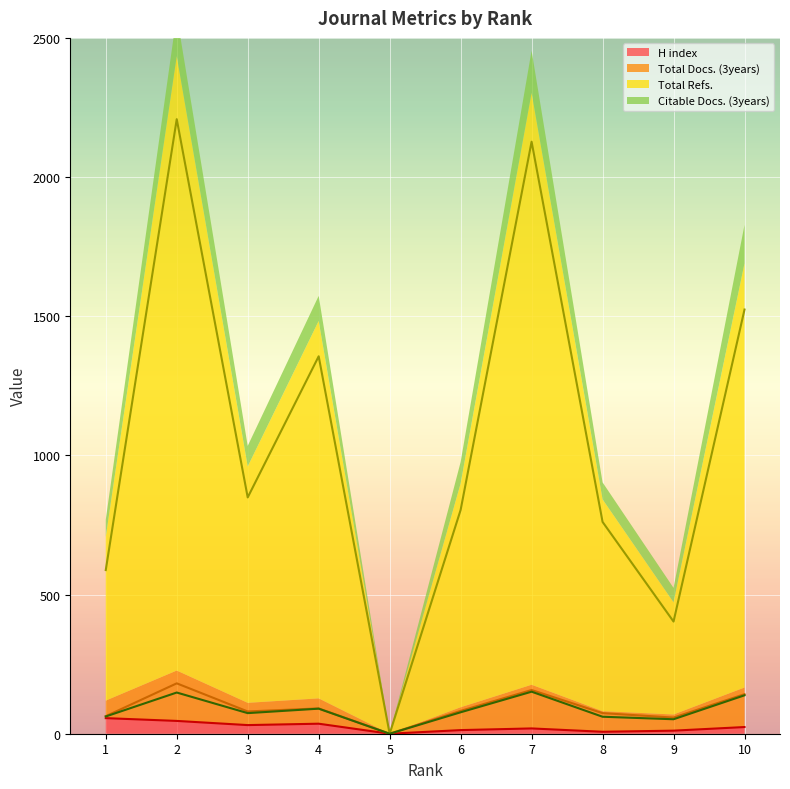

What is the value of the H index point at the 9th from the left?

11